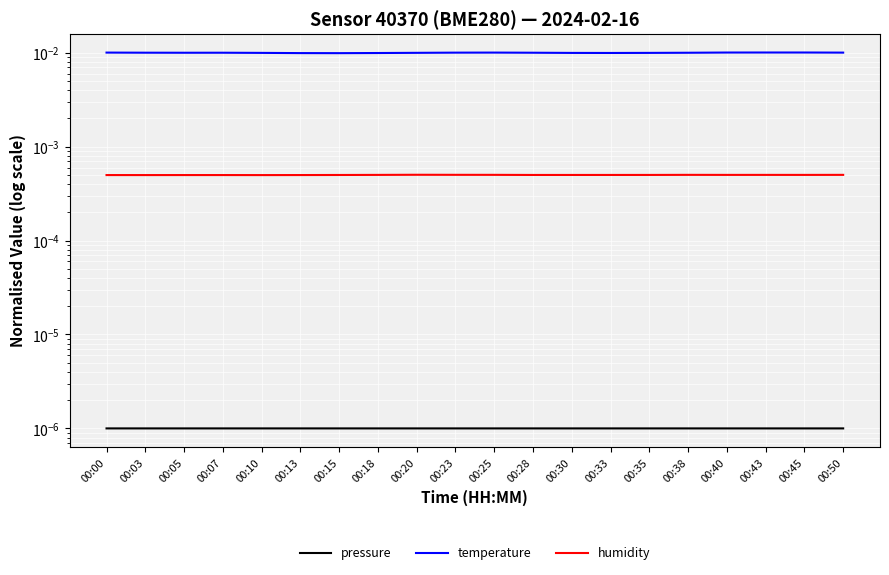

The value of temperature at 00:10 is 0.0. True or false?

False